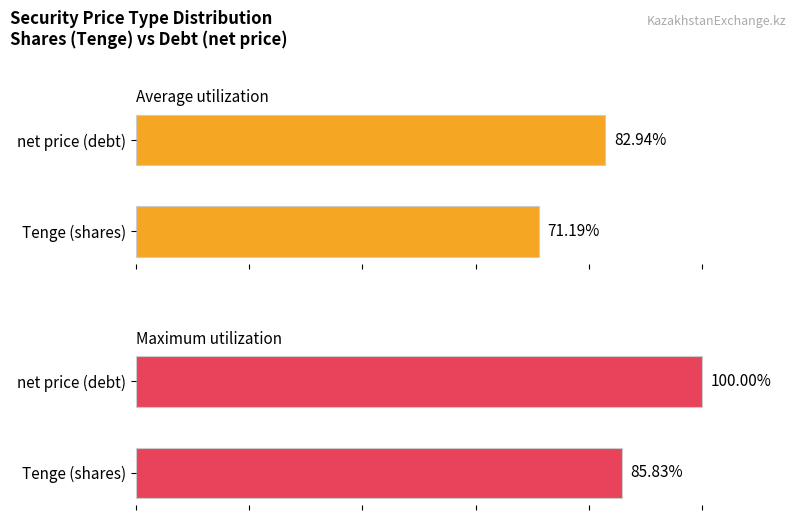

At how many categories does at least one series exceed 88?

1